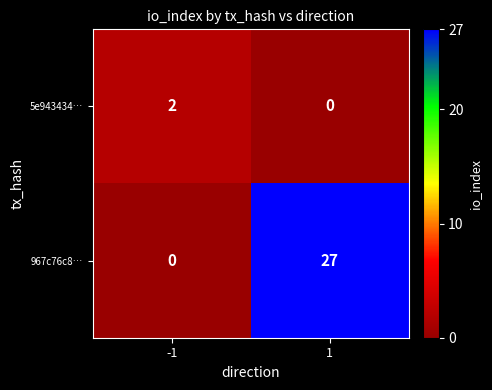

What is the sum of all 967c76c8… values?

27